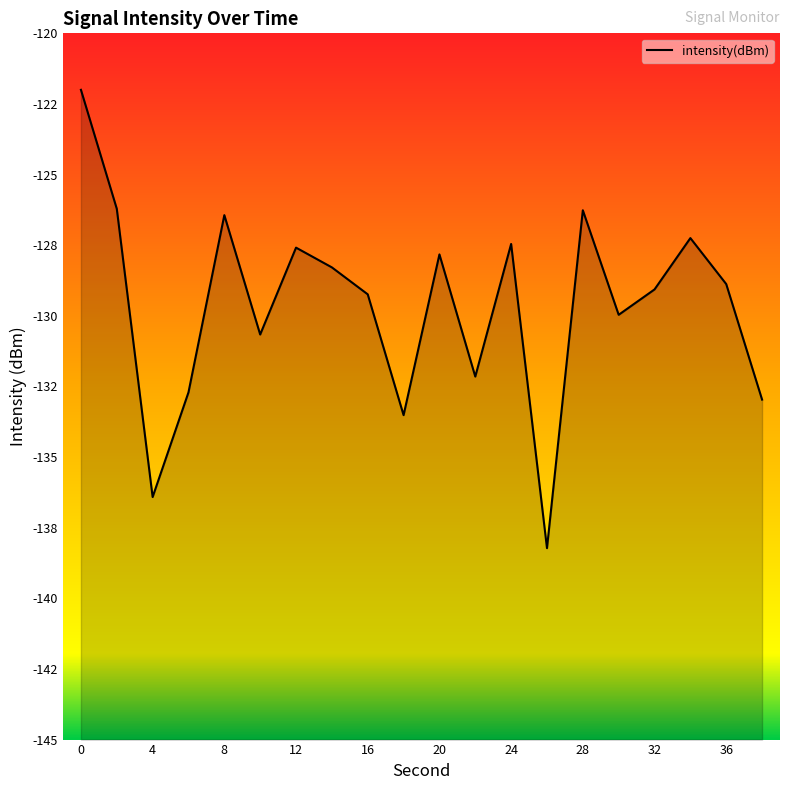

How many interior local valleys (lower than both neighbors) does the data have?

6